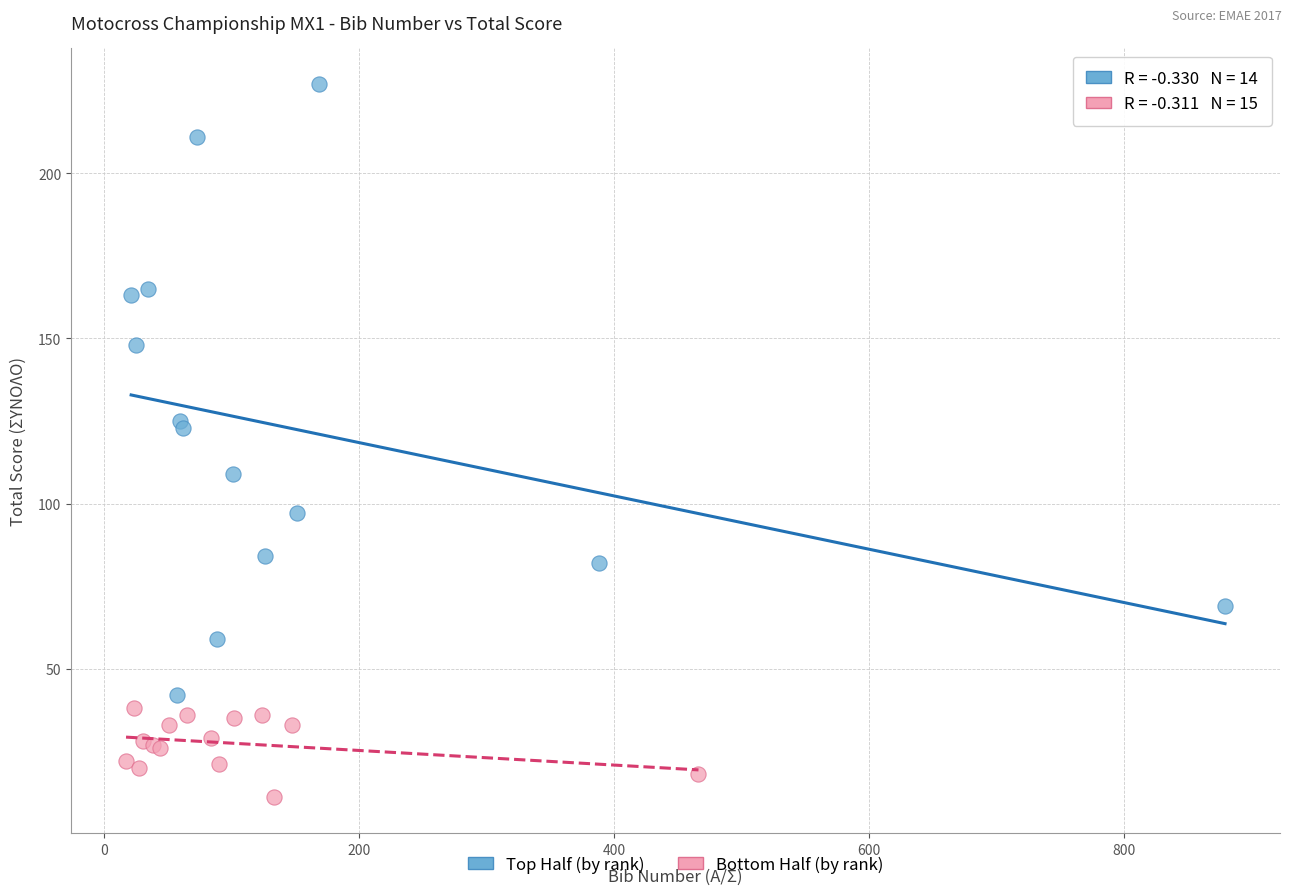

Which series contains the highest Y value?

Top Half (by rank)